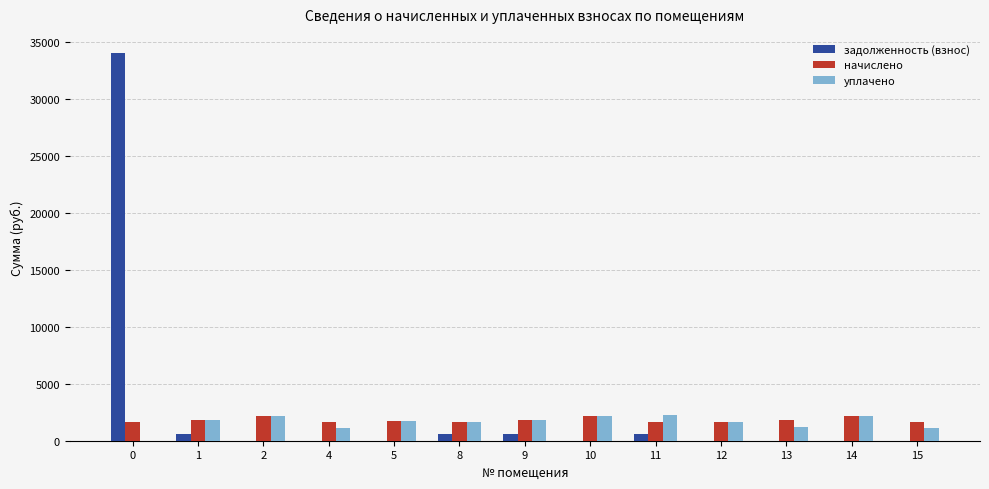

What is the sum of all уплачено values?

20831.6